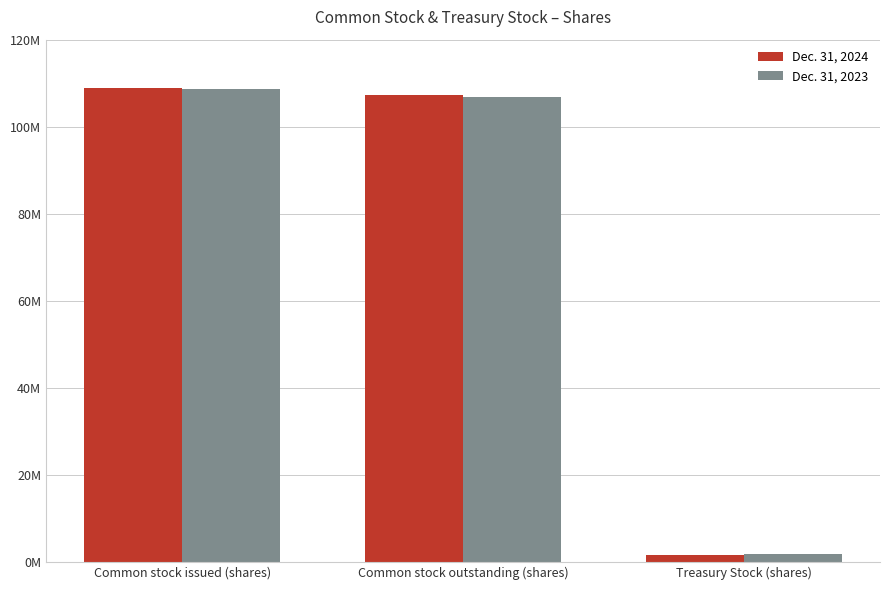

Does the chart contain stacked bars?

No